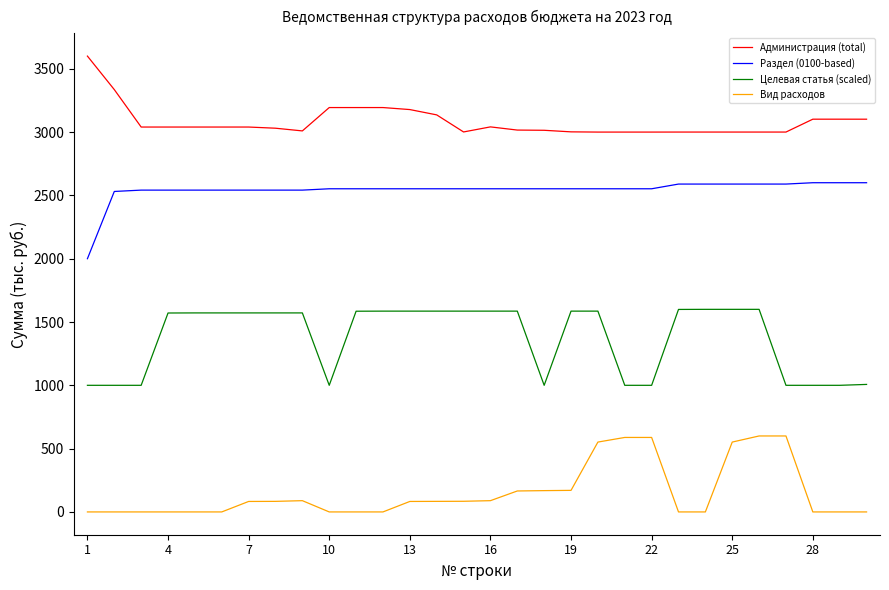

True or false: Вид расходов and Целевая статья (scaled) cross at least once.

False